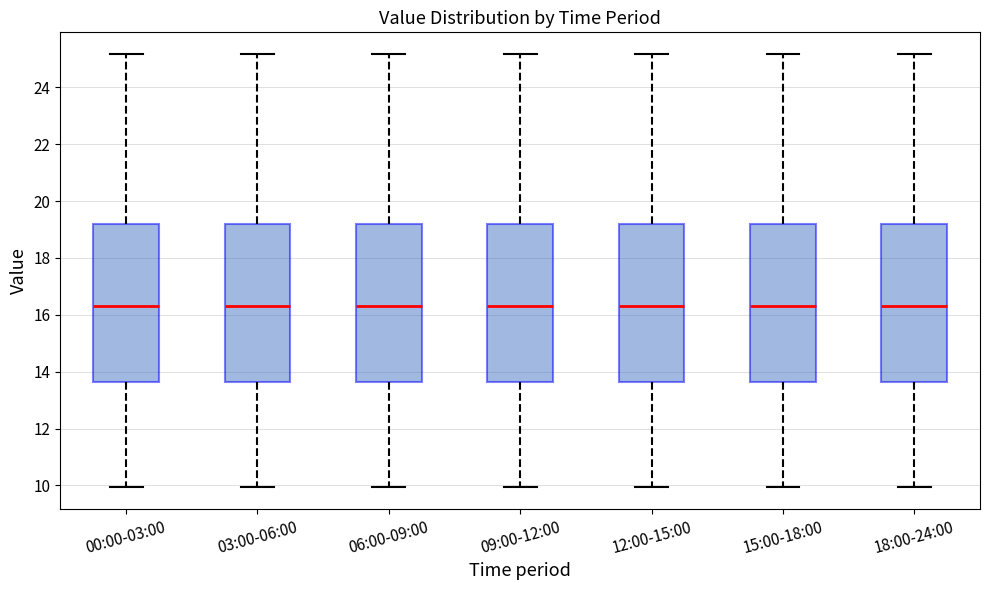

Reading left to right, read every box against the y-axis: the position of its median line, the range the box covers, and the ends of its whiskers. The values are not printed on the chart, so give them approximately, as read against the axis.

00:00-03:00: median 16.4, box 13.6 to 19.2, whiskers 10.0 to 25.2
03:00-06:00: median 16.4, box 13.6 to 19.2, whiskers 10.0 to 25.2
06:00-09:00: median 16.4, box 13.6 to 19.2, whiskers 10.0 to 25.2
09:00-12:00: median 16.4, box 13.6 to 19.2, whiskers 10.0 to 25.2
12:00-15:00: median 16.4, box 13.6 to 19.2, whiskers 10.0 to 25.2
15:00-18:00: median 16.4, box 13.6 to 19.2, whiskers 10.0 to 25.2
18:00-24:00: median 16.4, box 13.6 to 19.2, whiskers 10.0 to 25.2